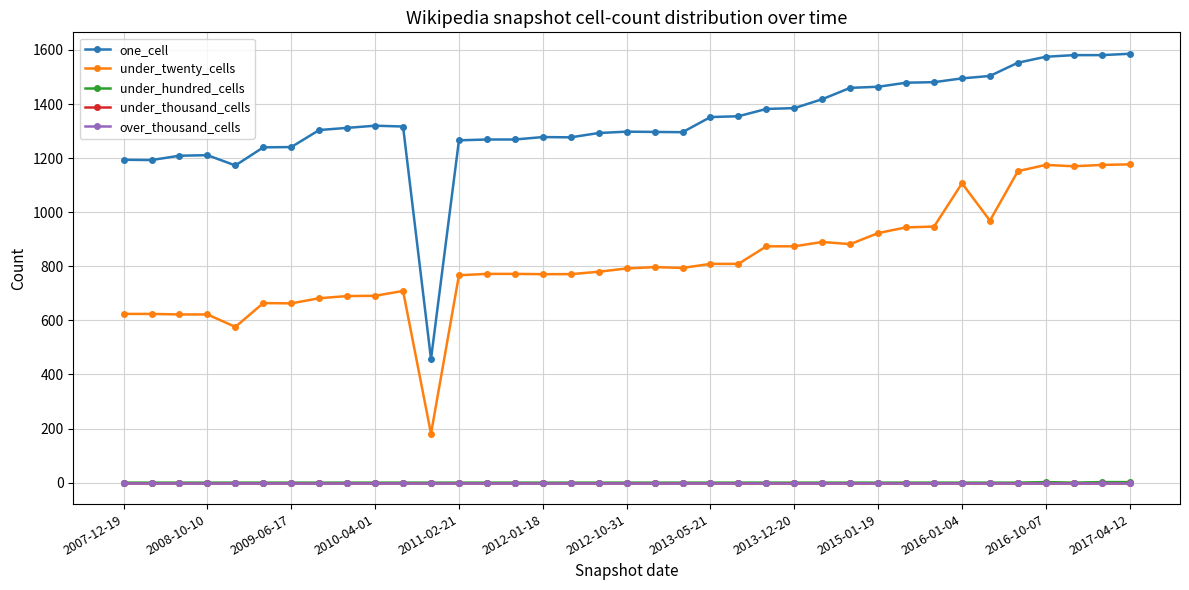

Is this an area chart (filled region under the line)?

No